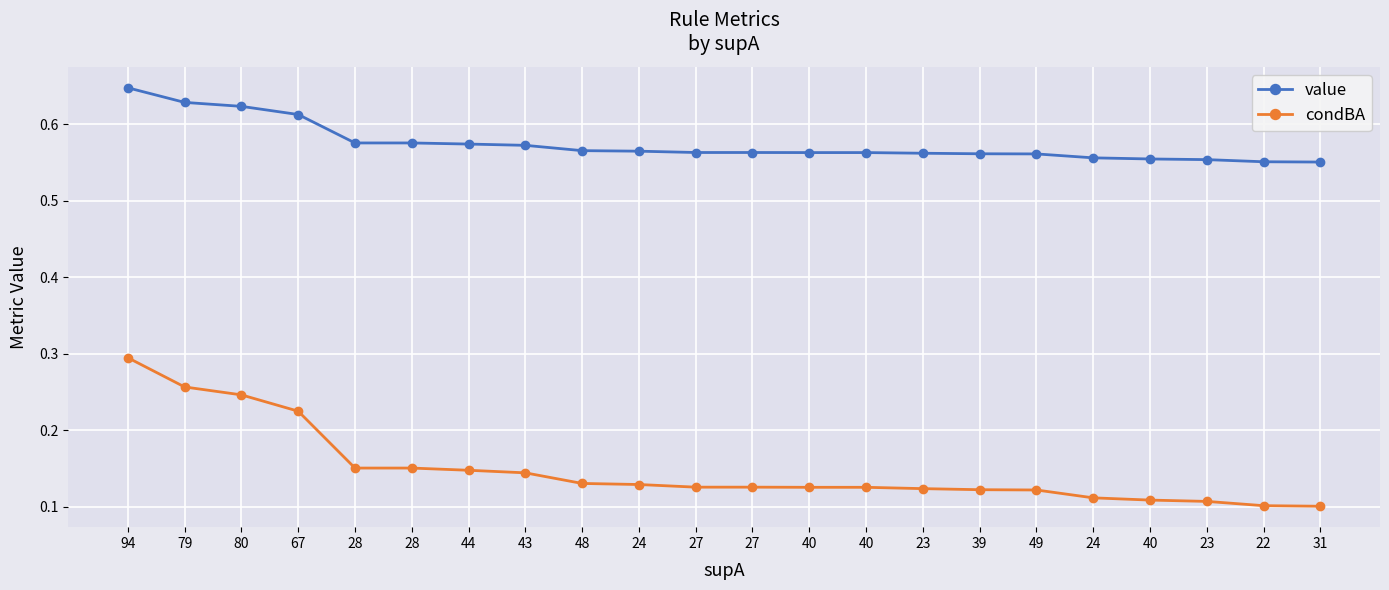

What are all the series names shown in the legend?

value, condBA